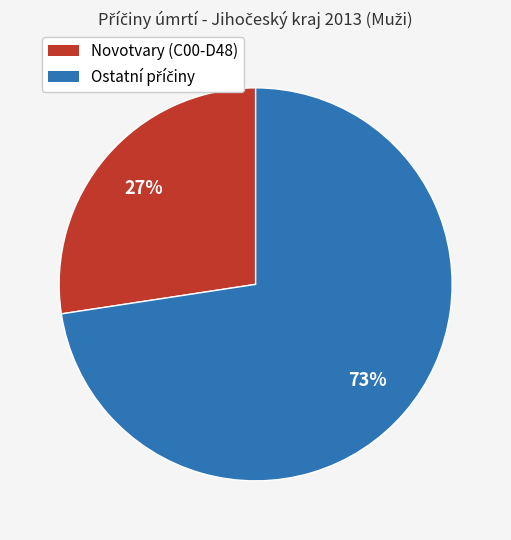

How many slices are in this pie chart?

2